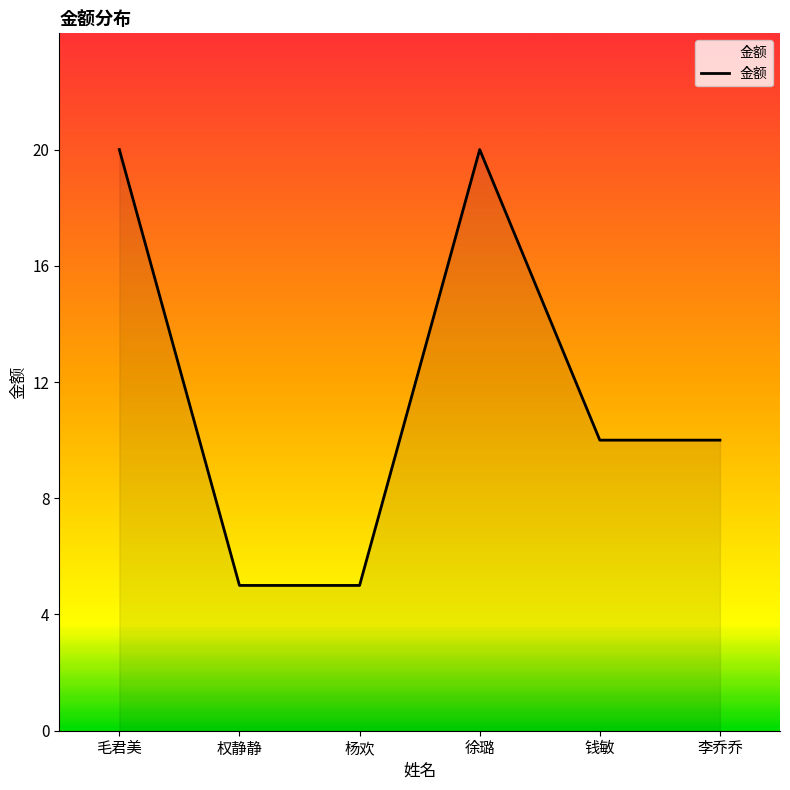

Count the number of data series in this chart.

1